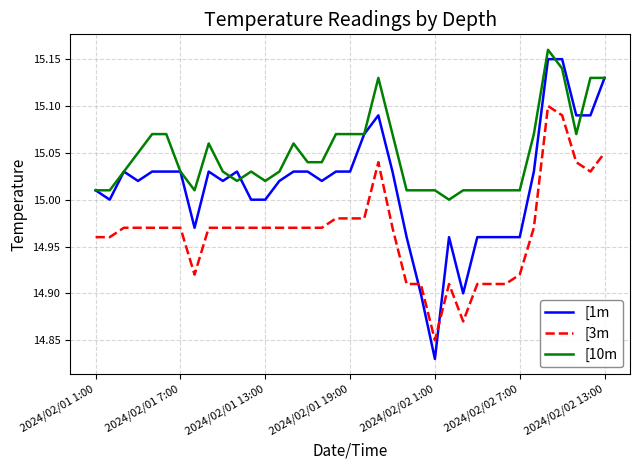

Which series has the widest spread of values?

[1m